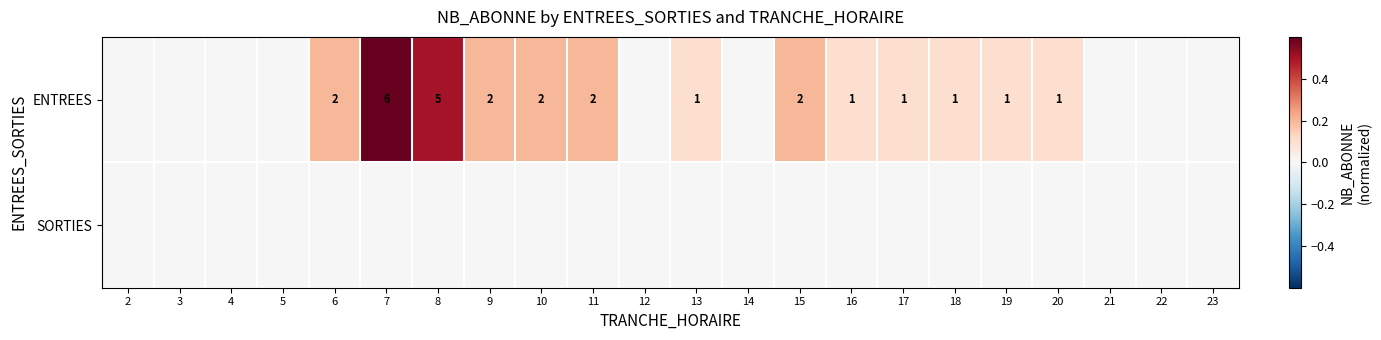

At how many categories does at least one series exceed 0?

13